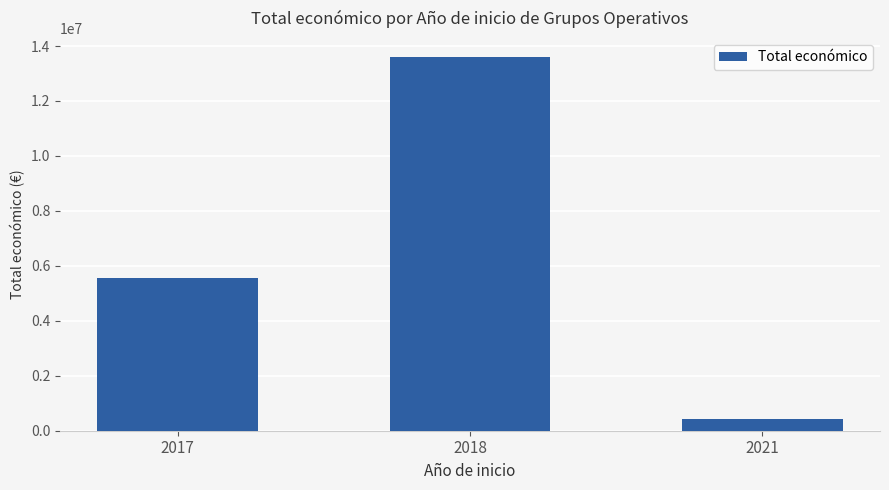

Rank the categories by value from highest to lowest.

2018, 2017, 2021